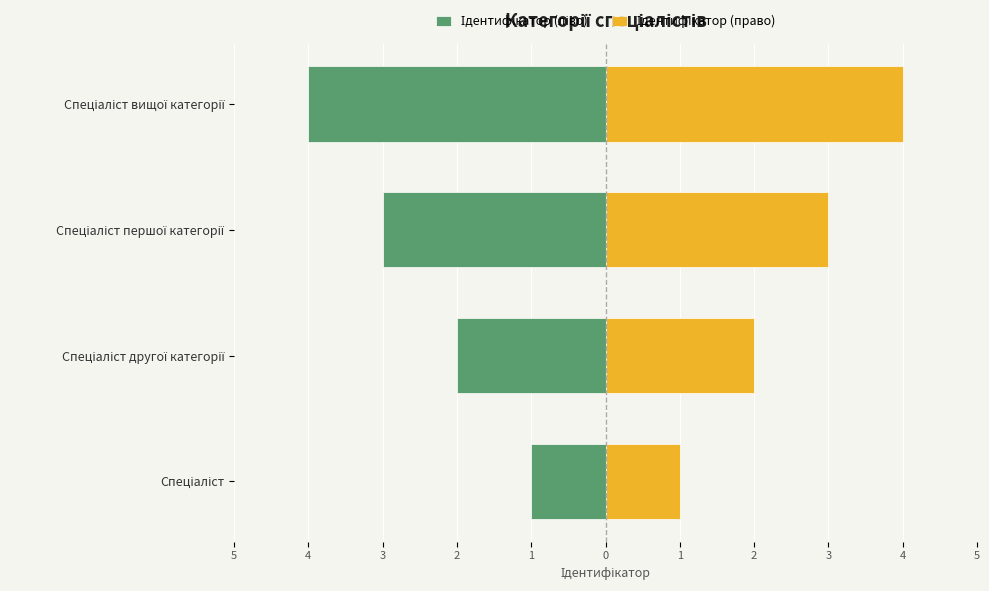

Are the bars grouped side by side (vs. stacked)?

Yes